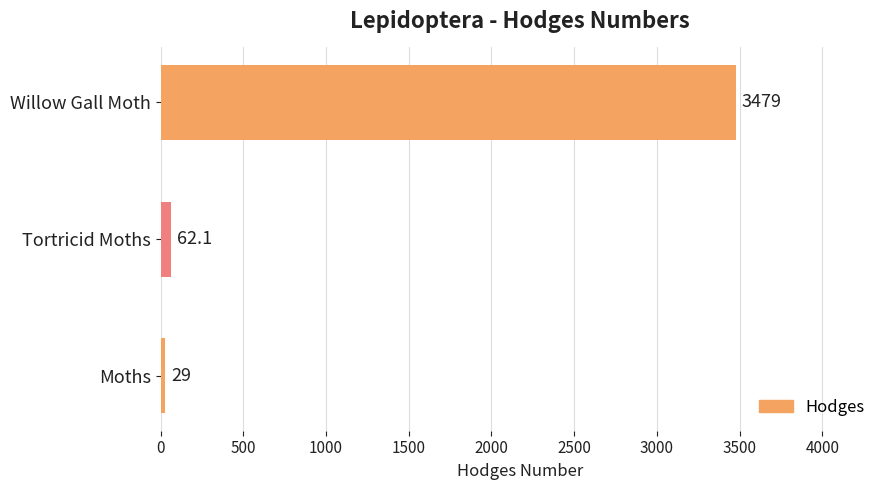

Which has a higher value, Tortricid Moths or Willow Gall Moth?

Willow Gall Moth